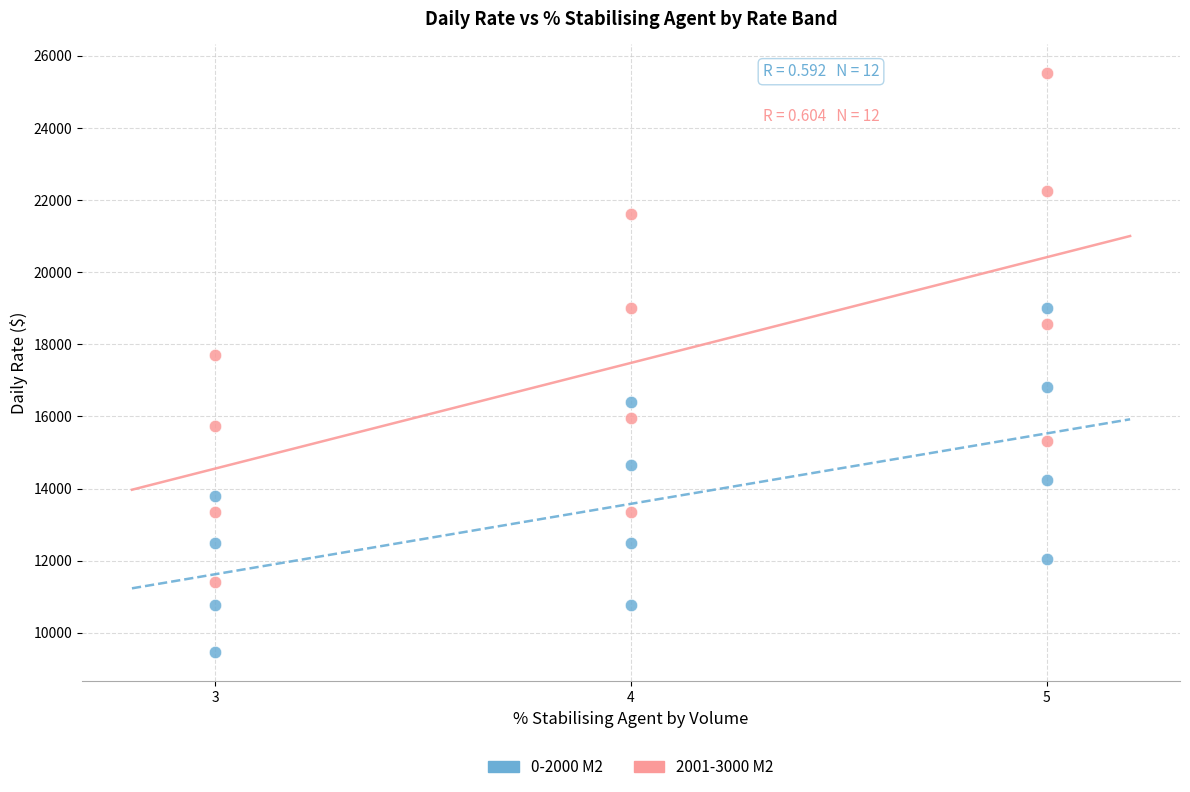

Across all series, what Y value is closest to 17486?

17699.0